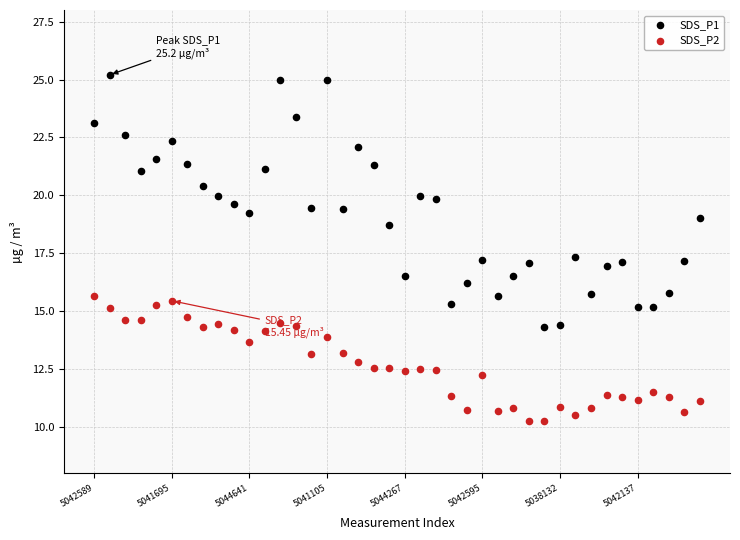

Which series has the largest Y range (max minus min)?

SDS_P1